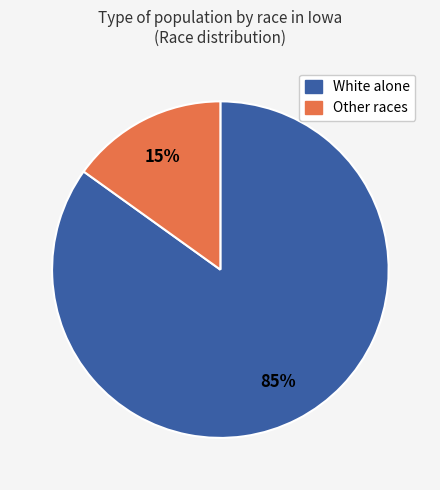

To the nearest percent, what is the average slice percentage?

50%